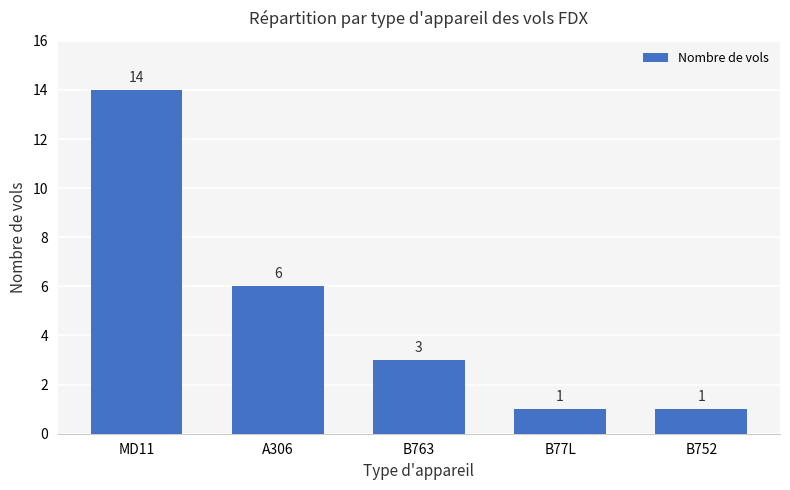

At which label does the data first exceed 3?

MD11